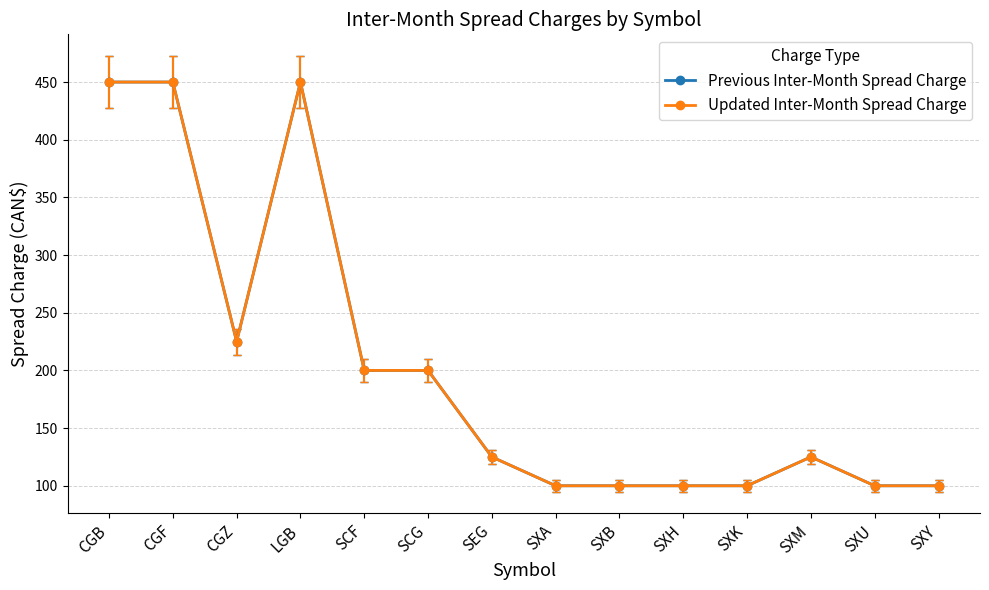

True or false: Updated Inter-Month Spread Charge has a value of 125 at SXM.

True